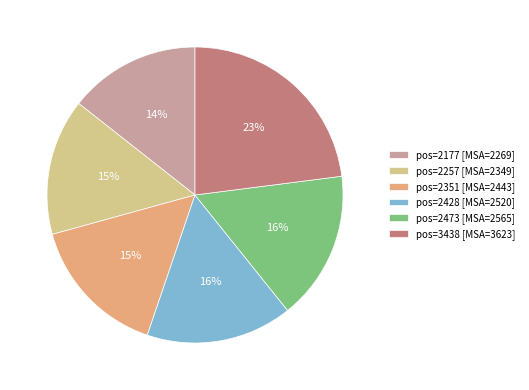

Which category has the biggest portion of the pie?

pos=3438 [MSA=3623]